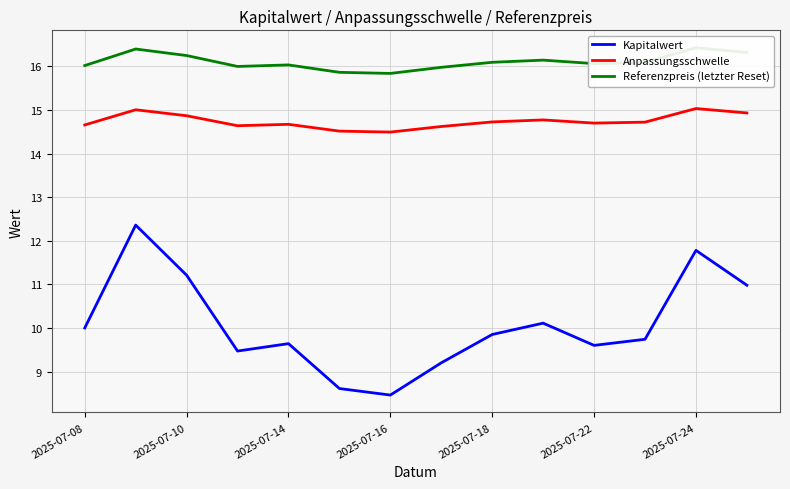

True or false: Kapitalwert and Anpassungsschwelle cross at least once.

False